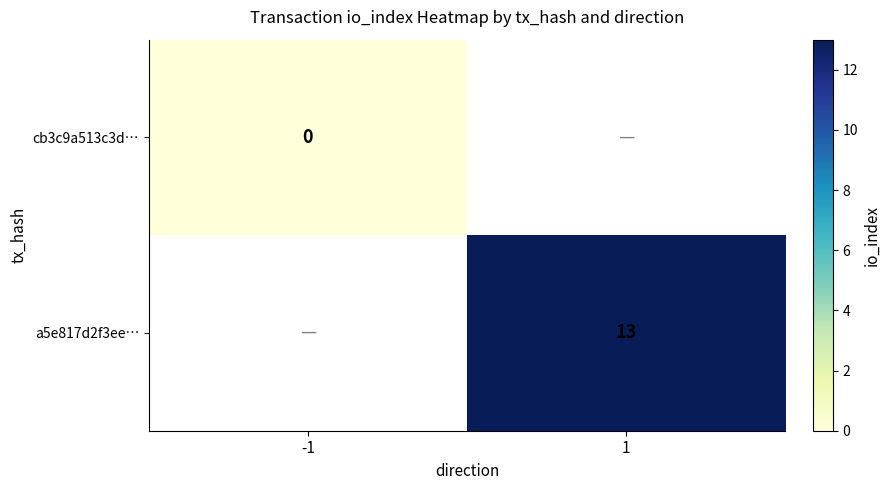

Which has a higher value, -1 or 1?

1